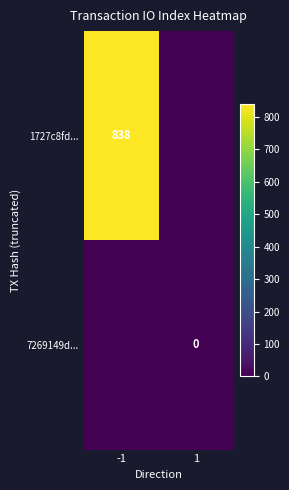

At how many categories does at least one series exceed 828?

1